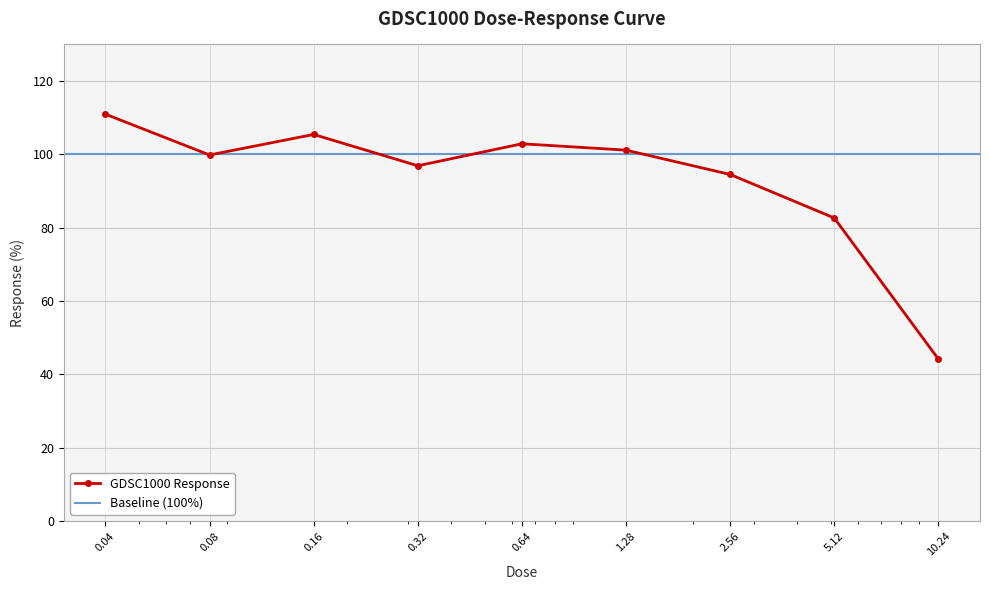

Which category has the highest value across all series?

0.04